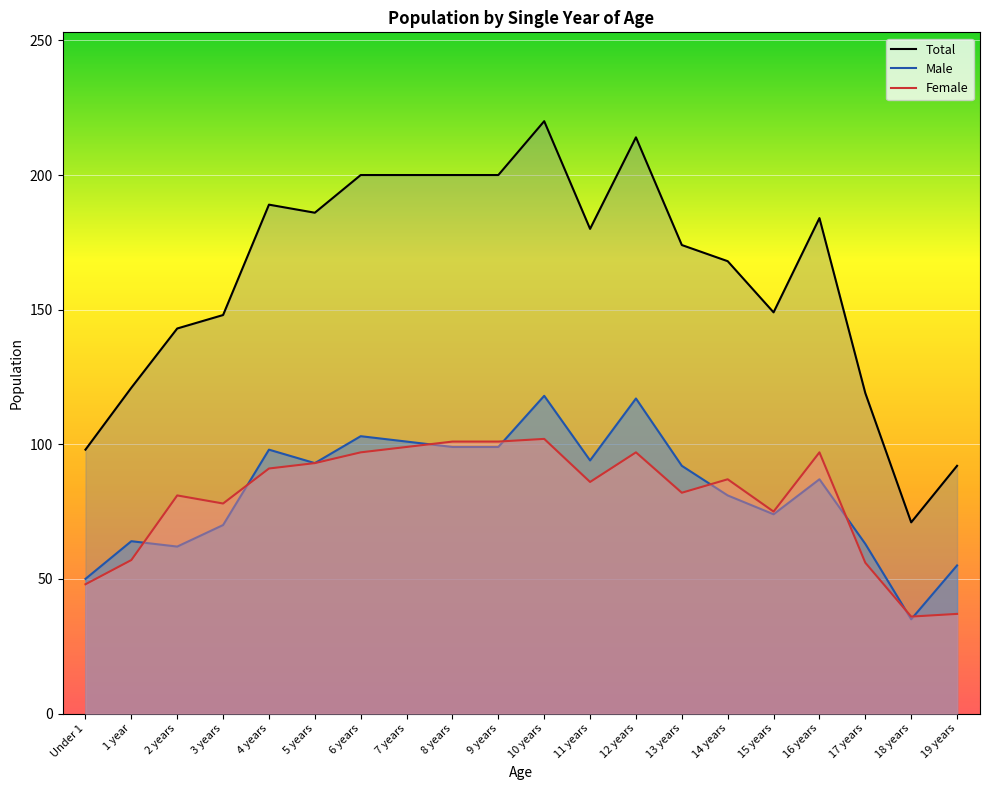

How many series are shown in this chart?

3